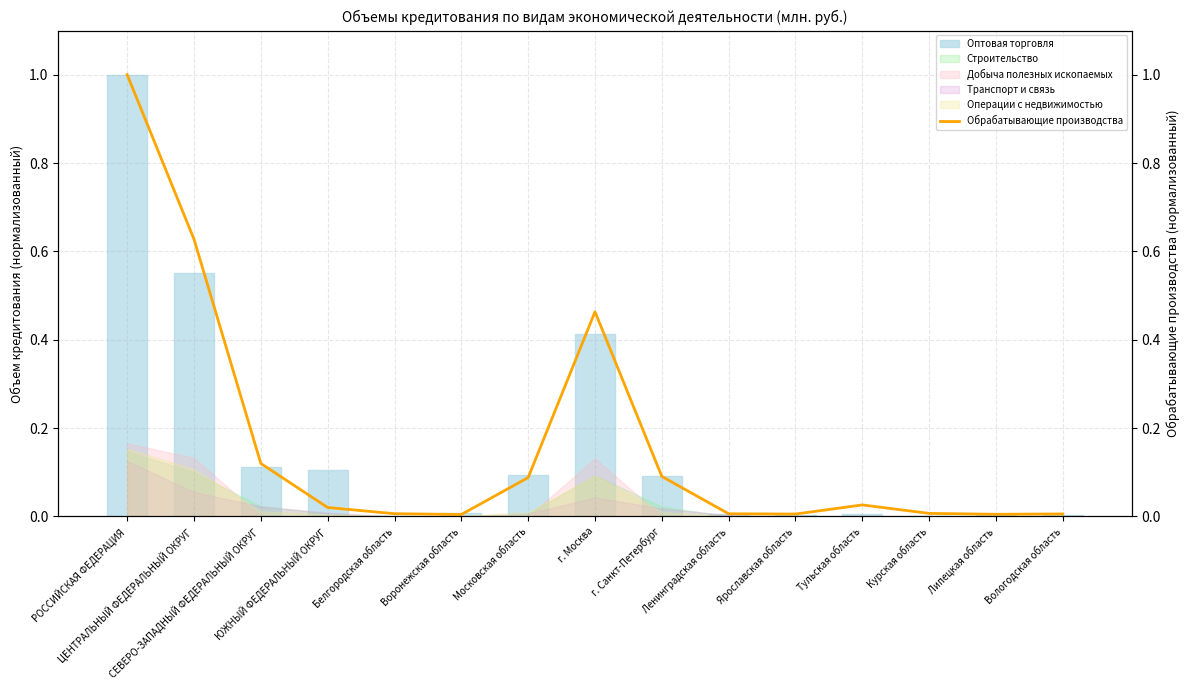

At which category does the chart reach its peak across all series?

РОССИЙСКАЯ ФЕДЕРАЦИЯ